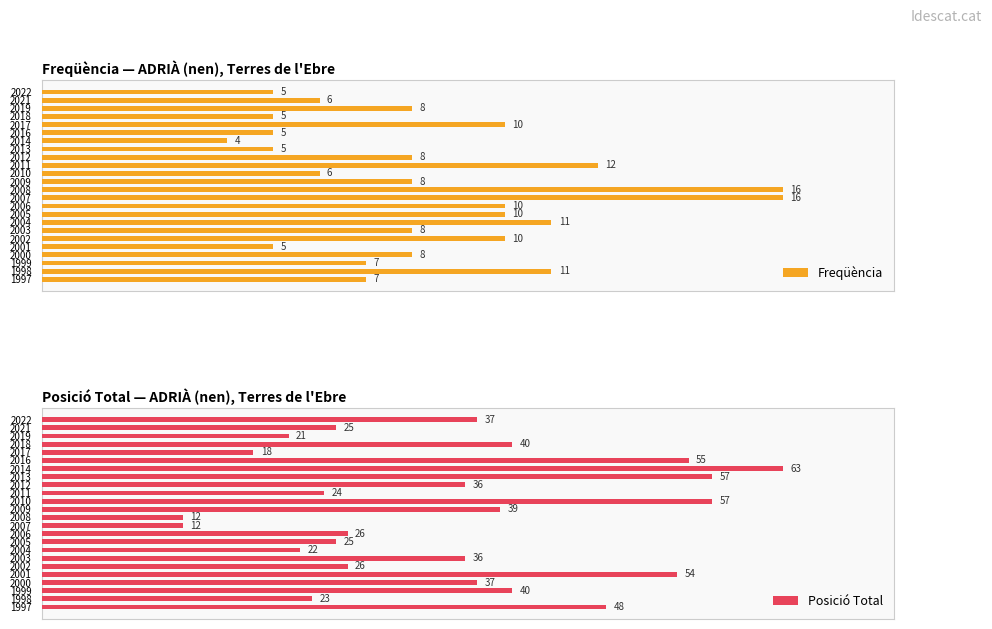

What are all the series names shown in the legend?

Freqüència, Posició Total